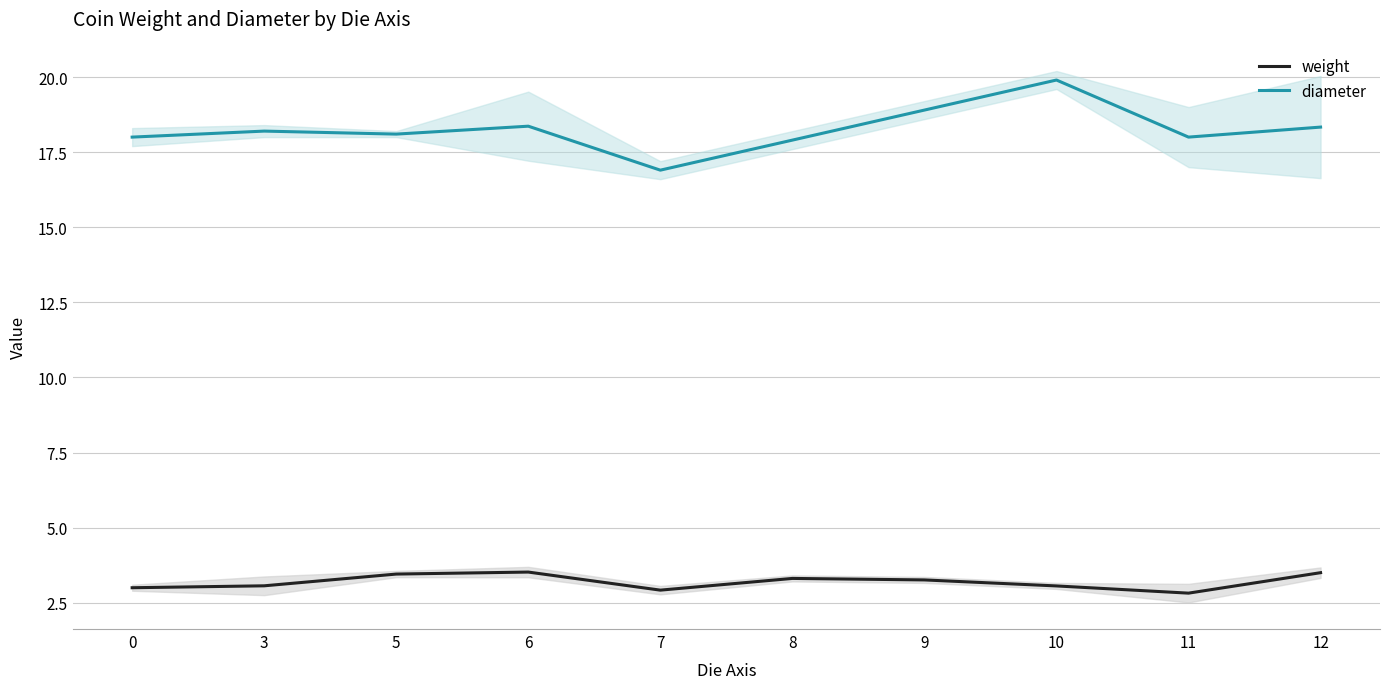

Which series changed the most between 9 and 23?

diameter